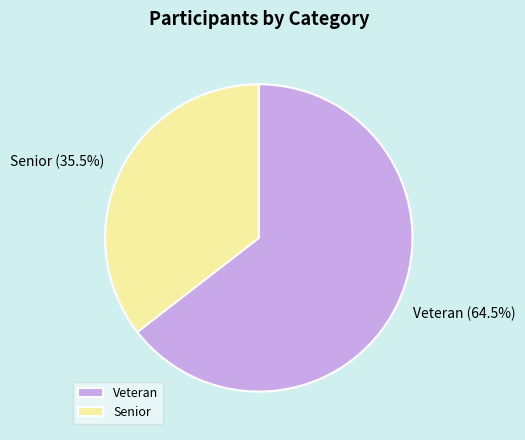

To the nearest percent, what is the combined percentage of Senior and Veteran?

100%